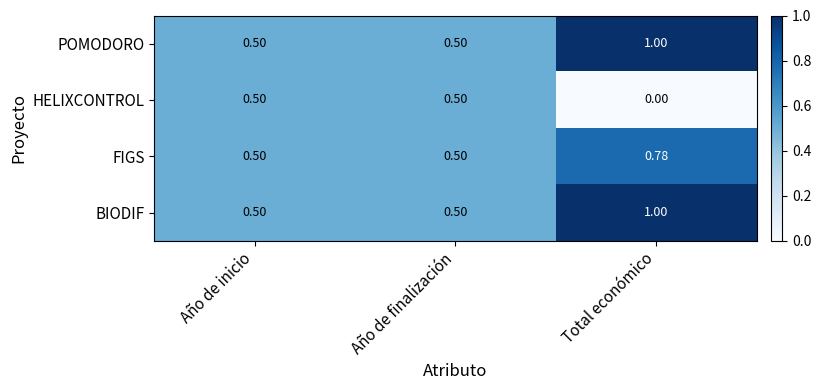

At which category is the sum across all series the highest?

Total económico